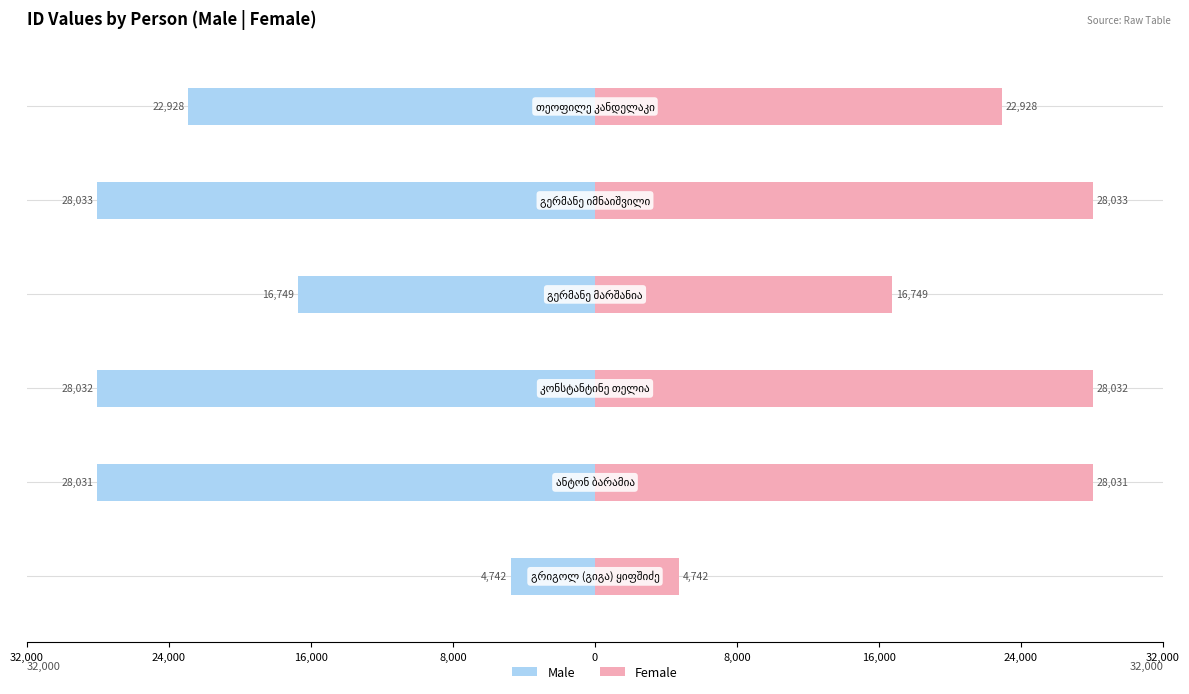

Reading left to right, what are all the values shown in this chart?

Male: -4742	-28031	-28032	-16749	-28033	-22928
Female: 4742	28031	28032	16749	28033	22928